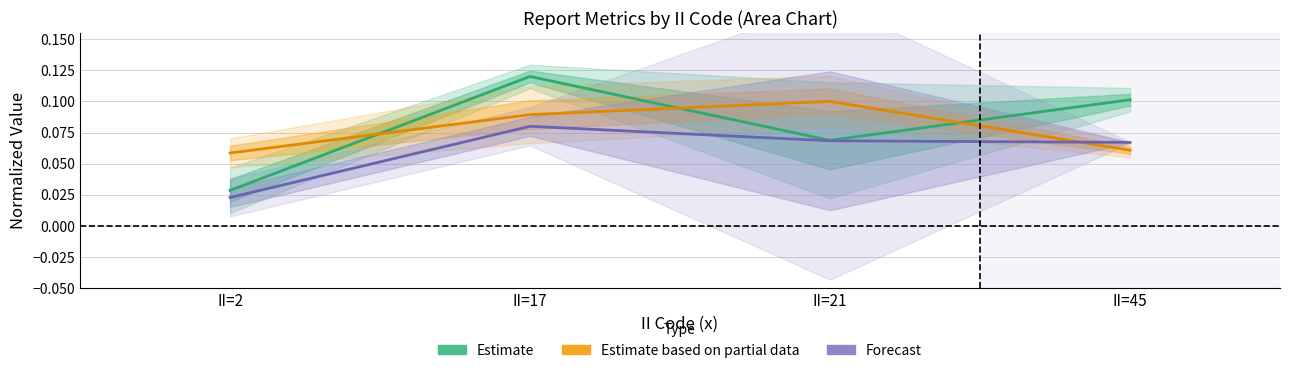

Between which two adjacent categories do Estimate based on partial data and Estimate first intersect?

II=2 and II=17